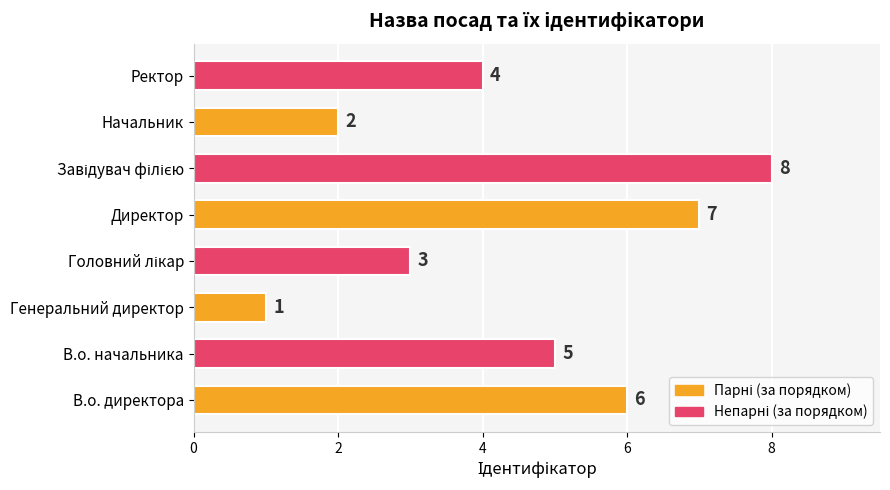

The value at Директор is 4. True or false?

False